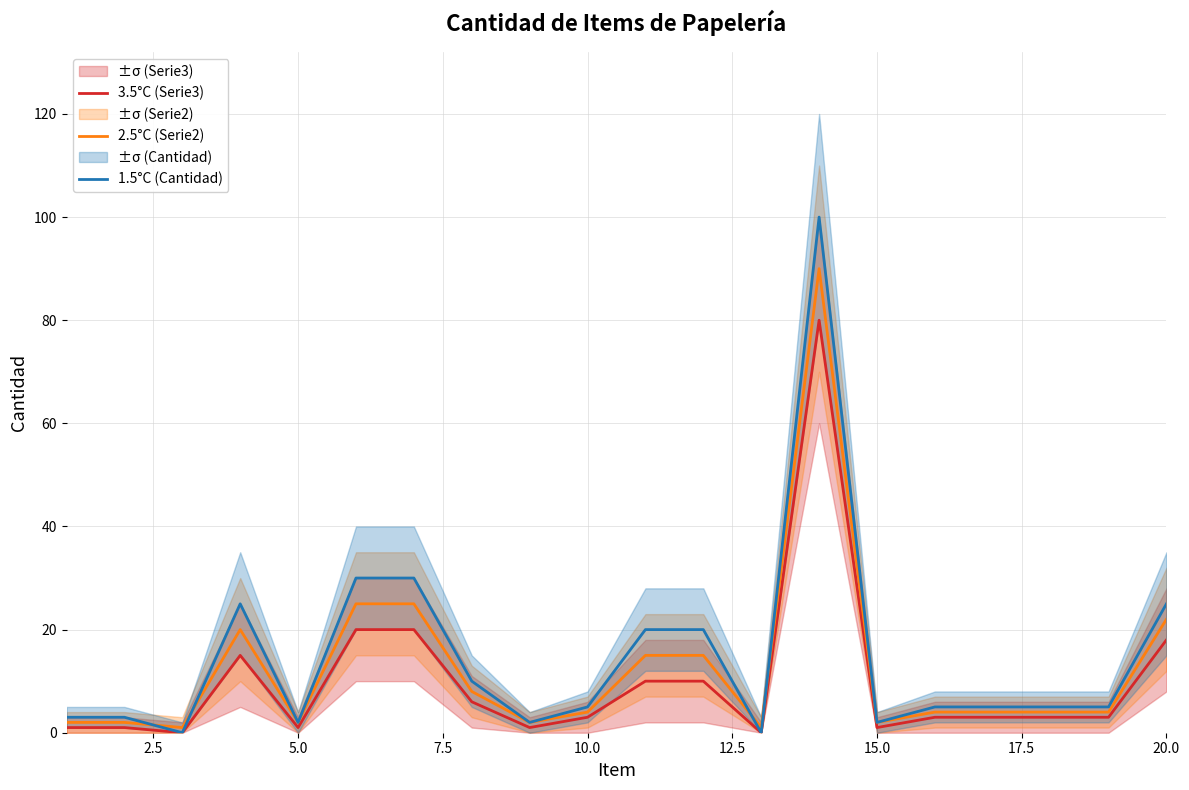

In 3.5°C (Serie3), how many points are lower than both neighbors (excluding endpoints)?

5